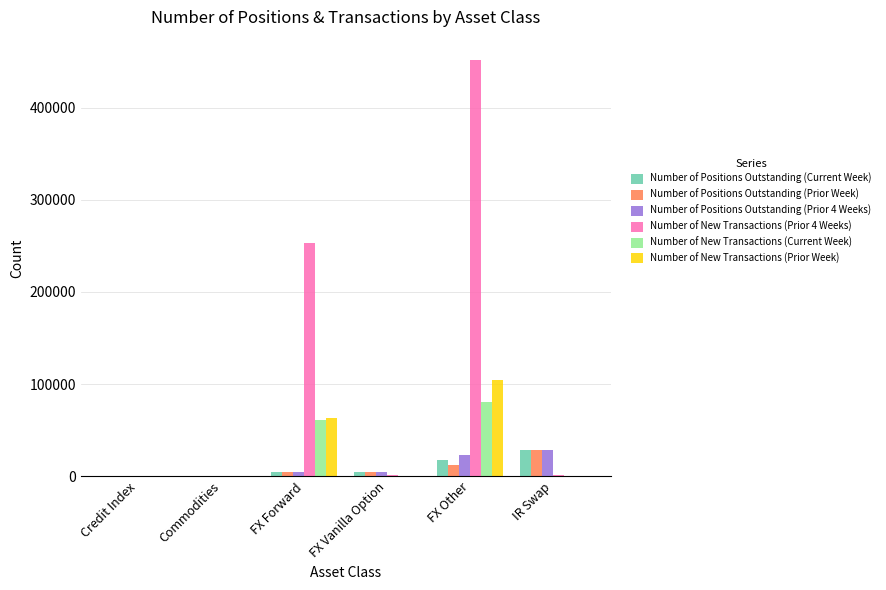

At which category does the chart reach its peak across all series?

FX Other